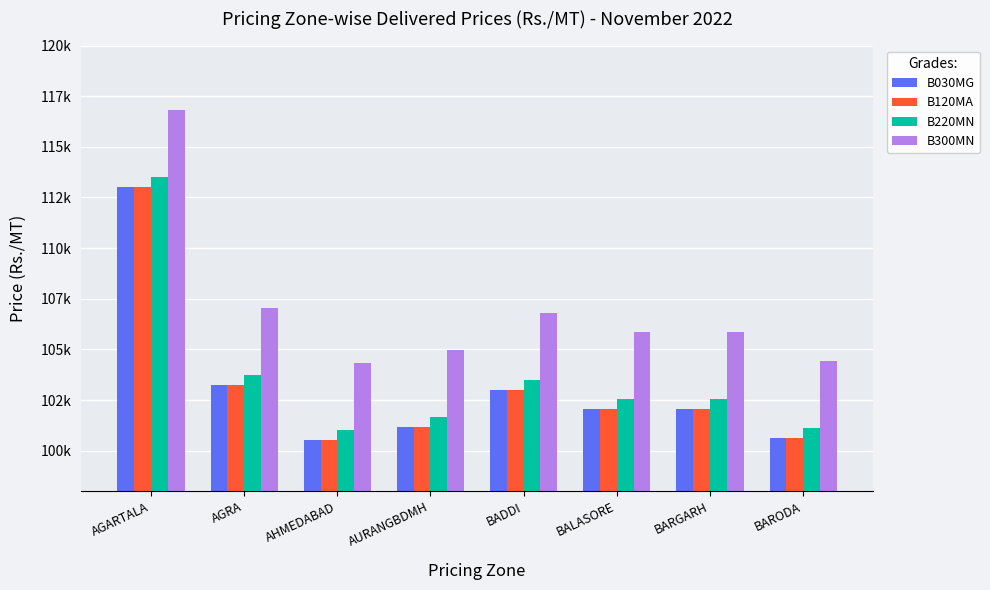

Is the value of B300MN at BARGARH greater than the value of B030MG at AGRA?

Yes